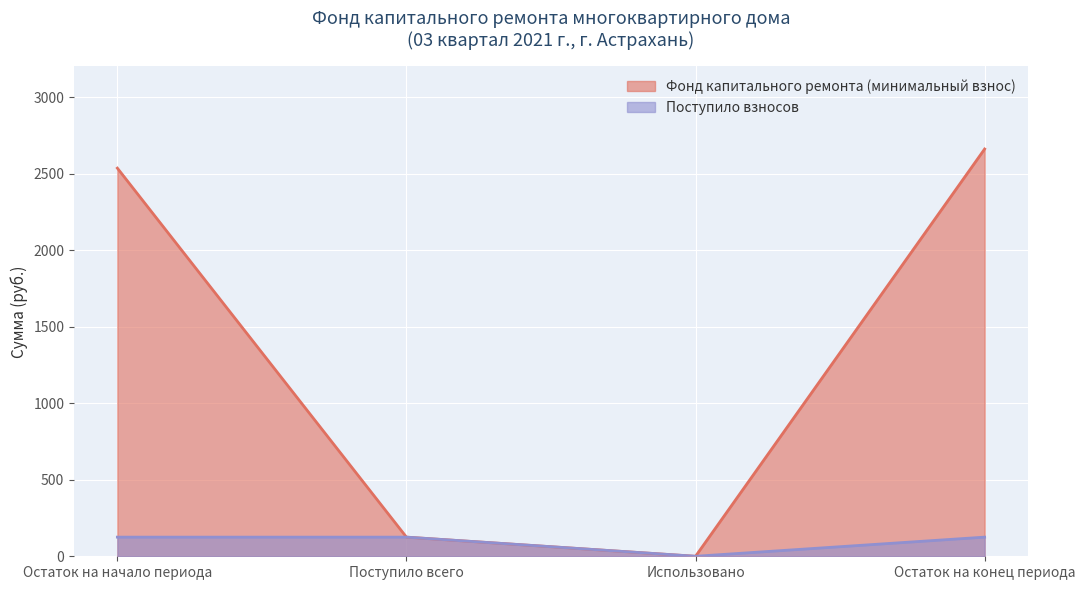

How many lines are shown in the chart?

2